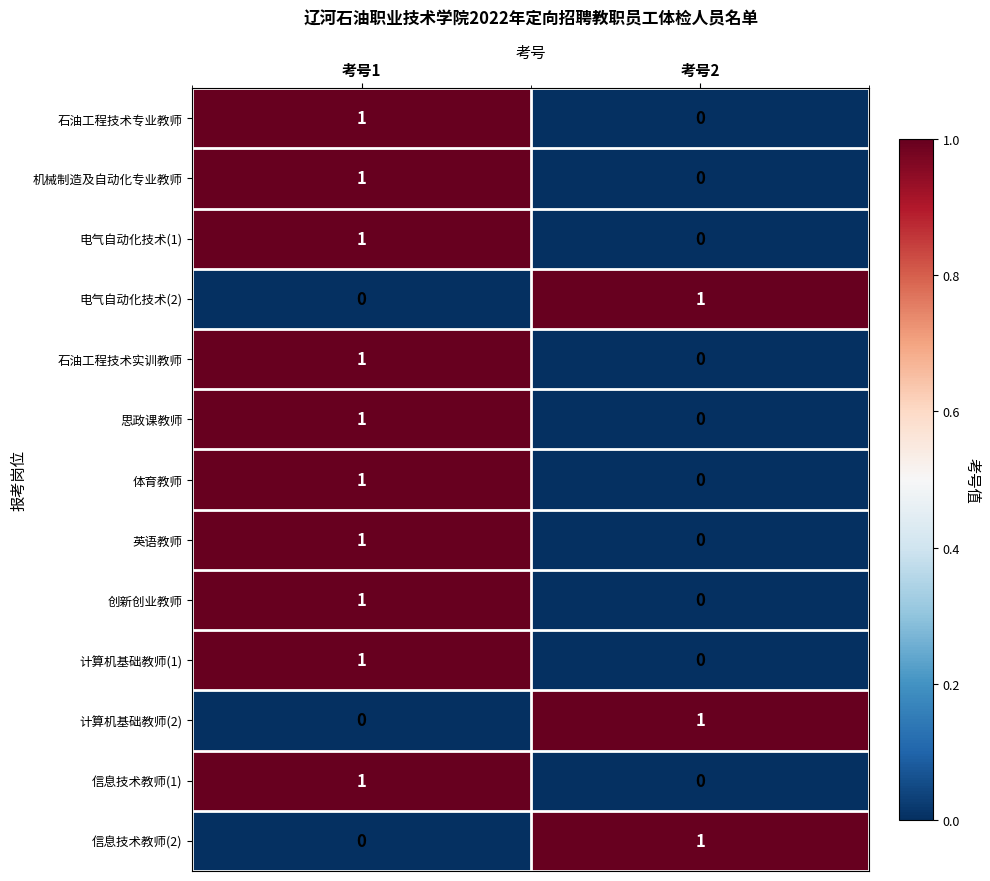

List the labels in order of 创新创业教师 value, largest first.

考号1, 考号2